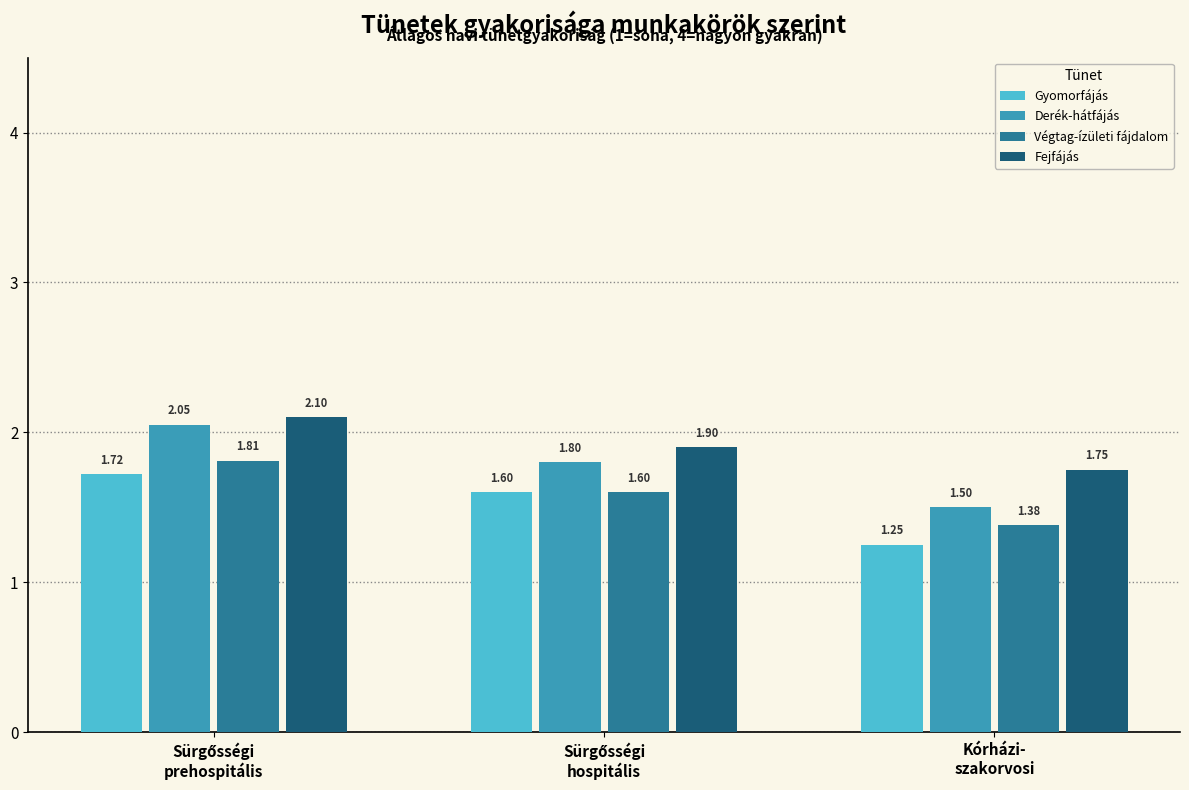

Which series has the largest total across all categories?

Fejfájás